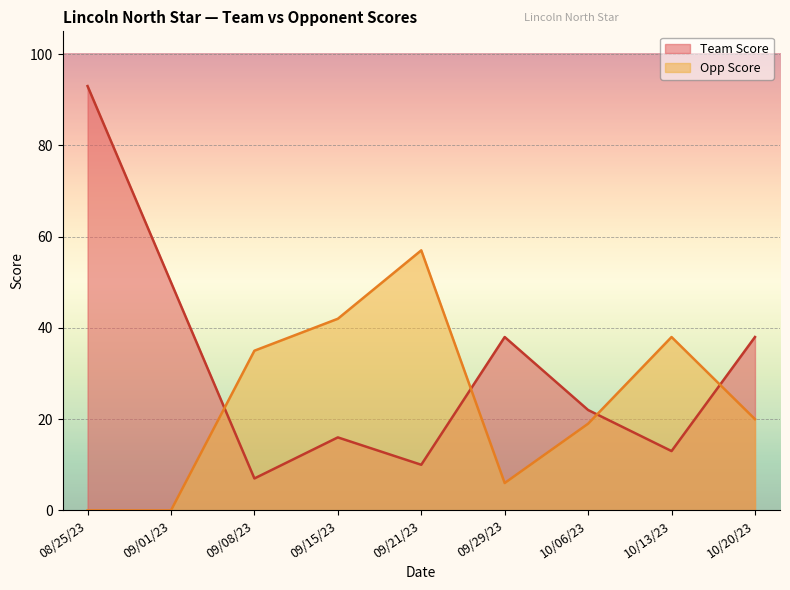

Which series has the largest range (max minus min)?

Team Score